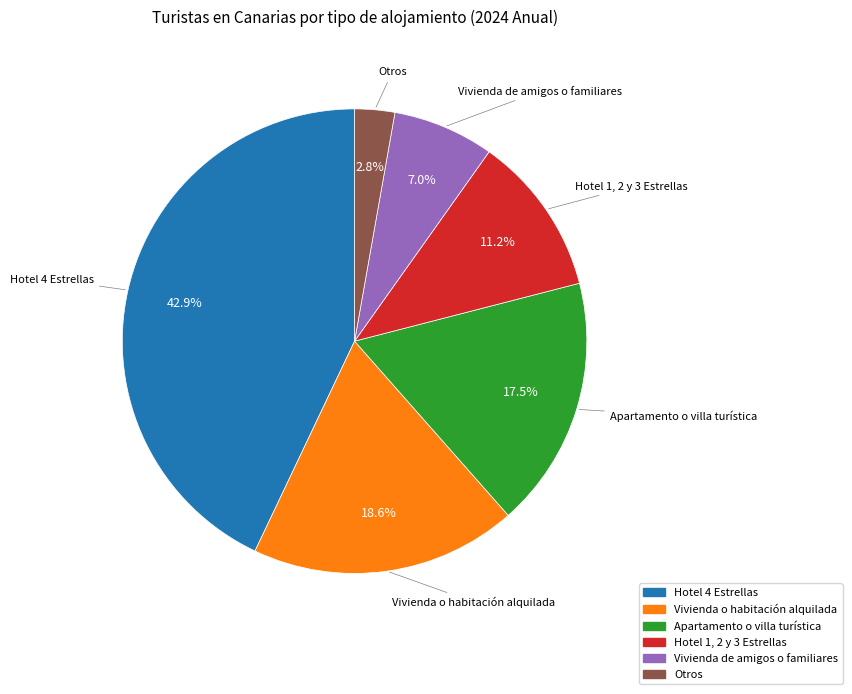

Approximately how many times larger is the value at Otros compared to Apartamento o villa turística?

0.2